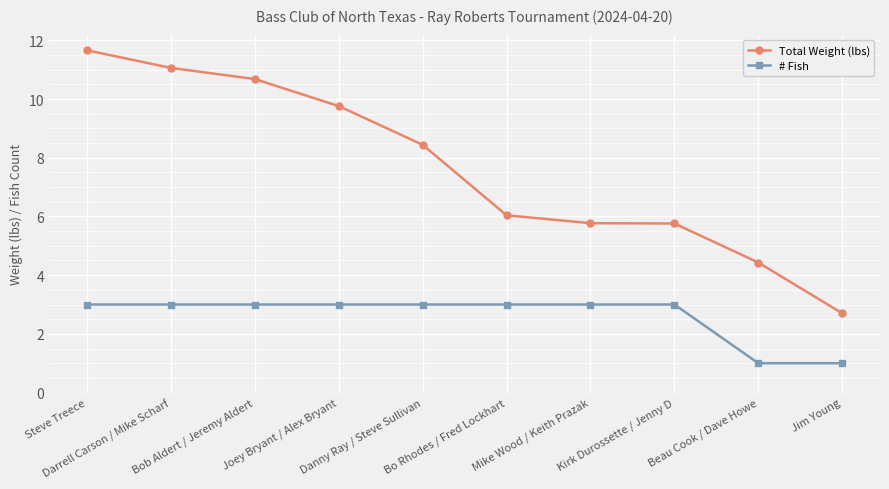

How many data points in Total Weight (lbs) are above 8?

5